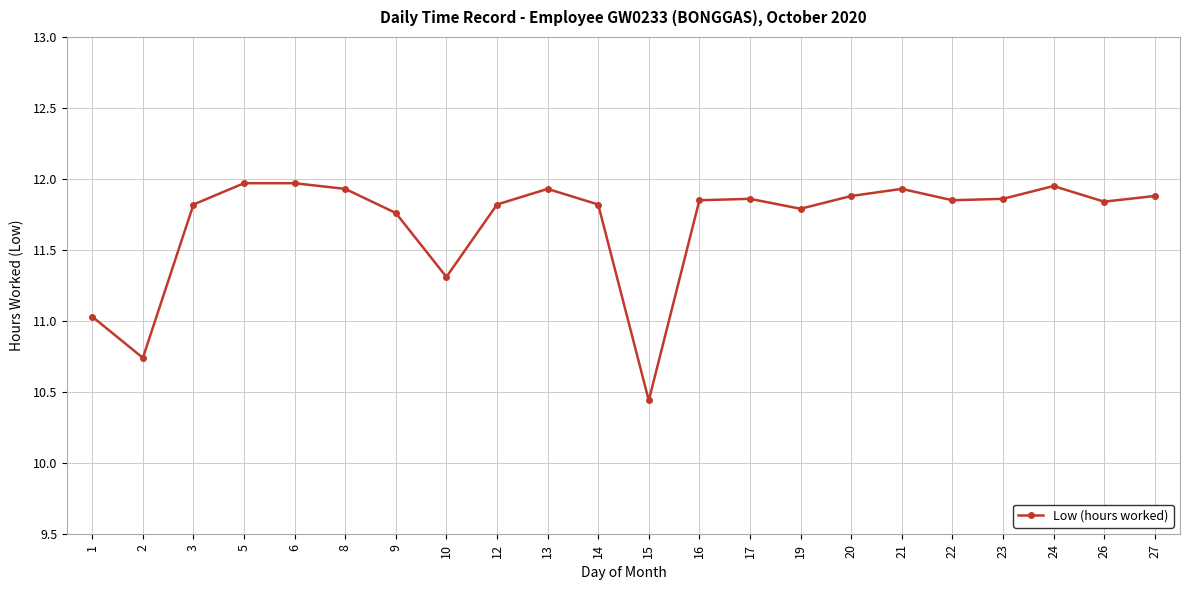

True or false: the data has more than 1 interior local peaks.

True